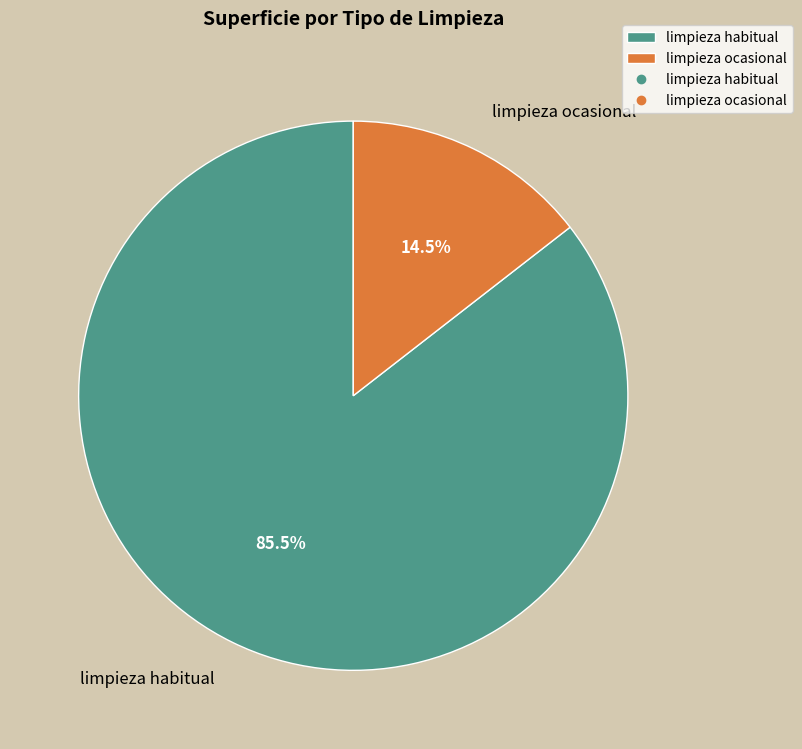

What is the majority slice?

limpieza habitual